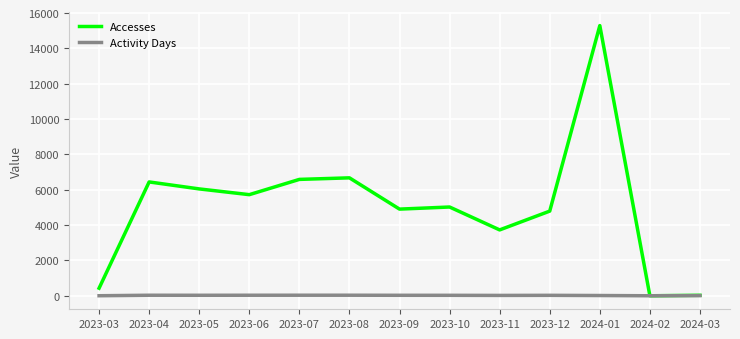

Which series has the widest spread of values?

Accesses